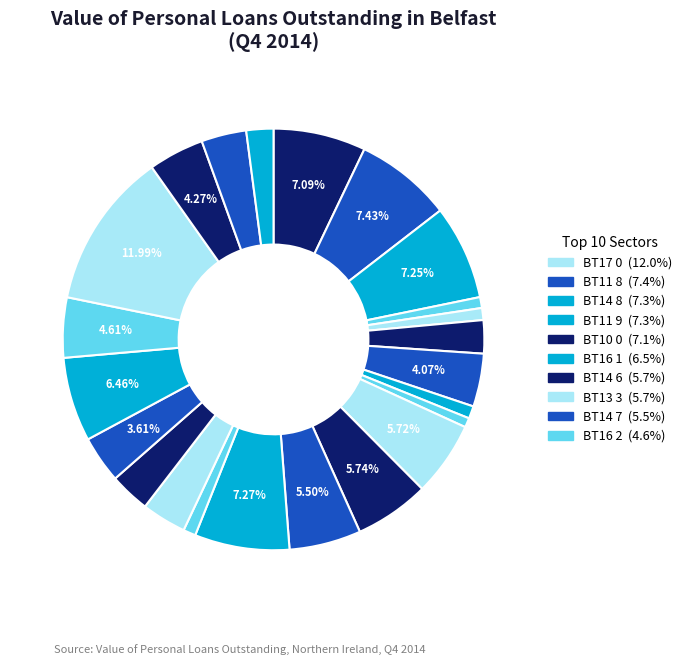

To the nearest percent, what is the difference between the largest and smallest slice percentages?

11%